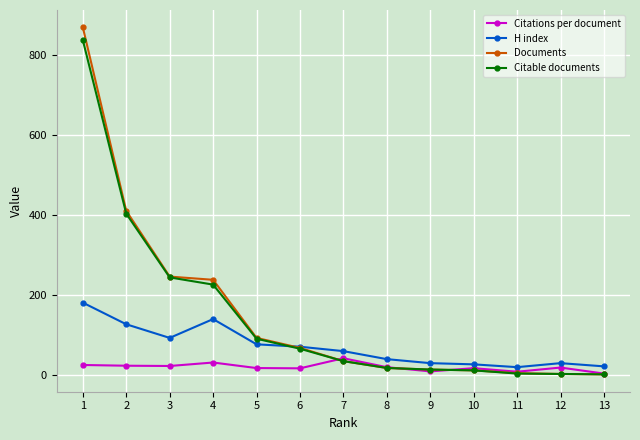

True or false: Citable documents has a value of 110.9 at 4.

False